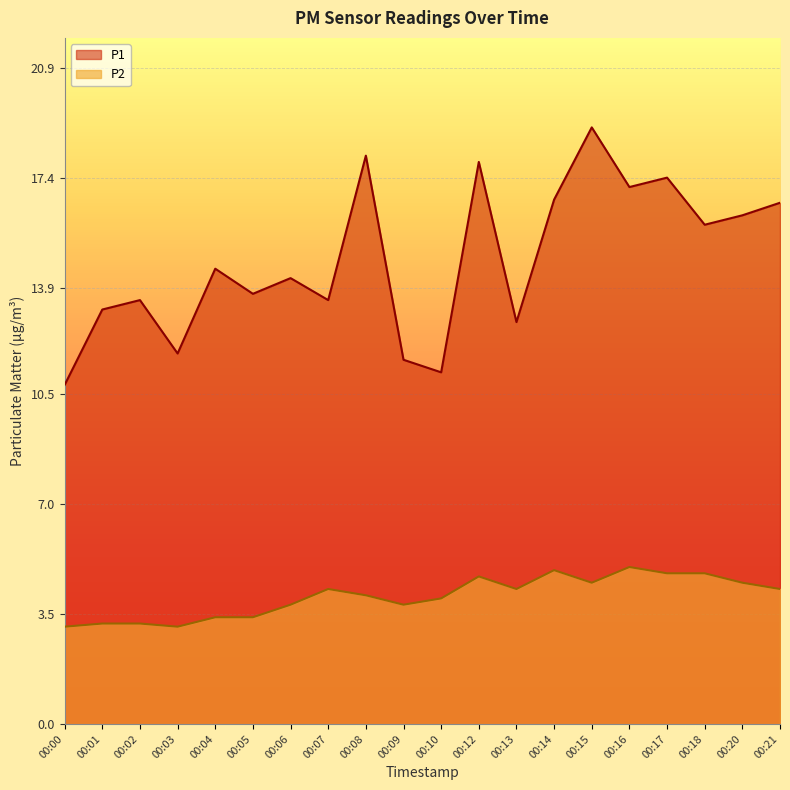

The value of P2 at 00:01 is 3.2. True or false?

True